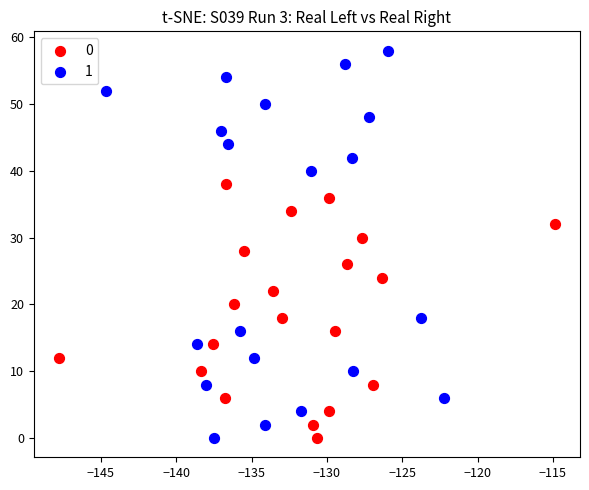

Which series has the largest Y range (max minus min)?

1